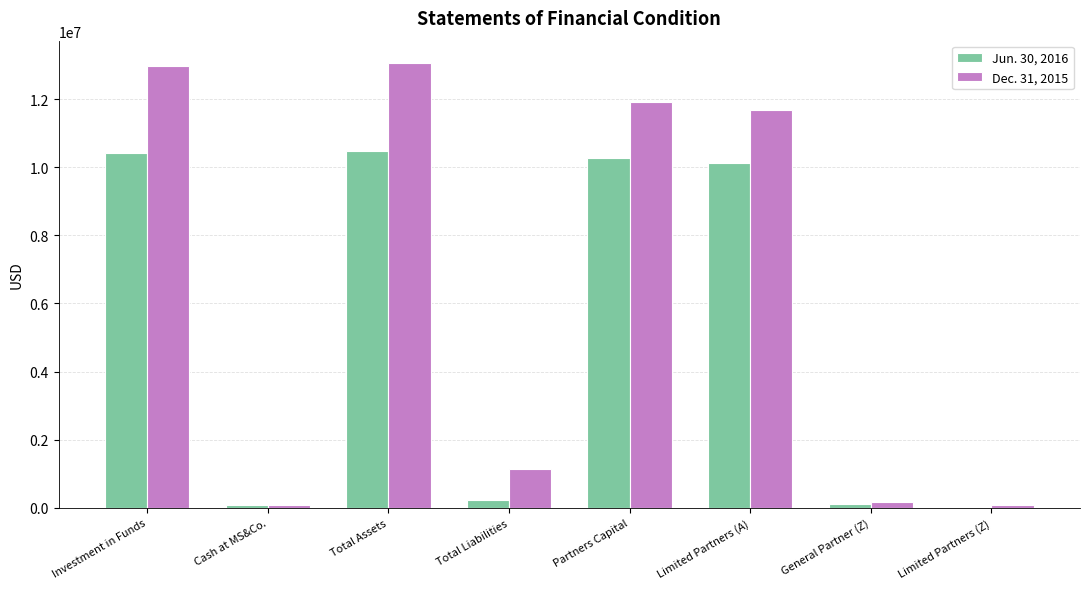

How many groups of bars are there?

8